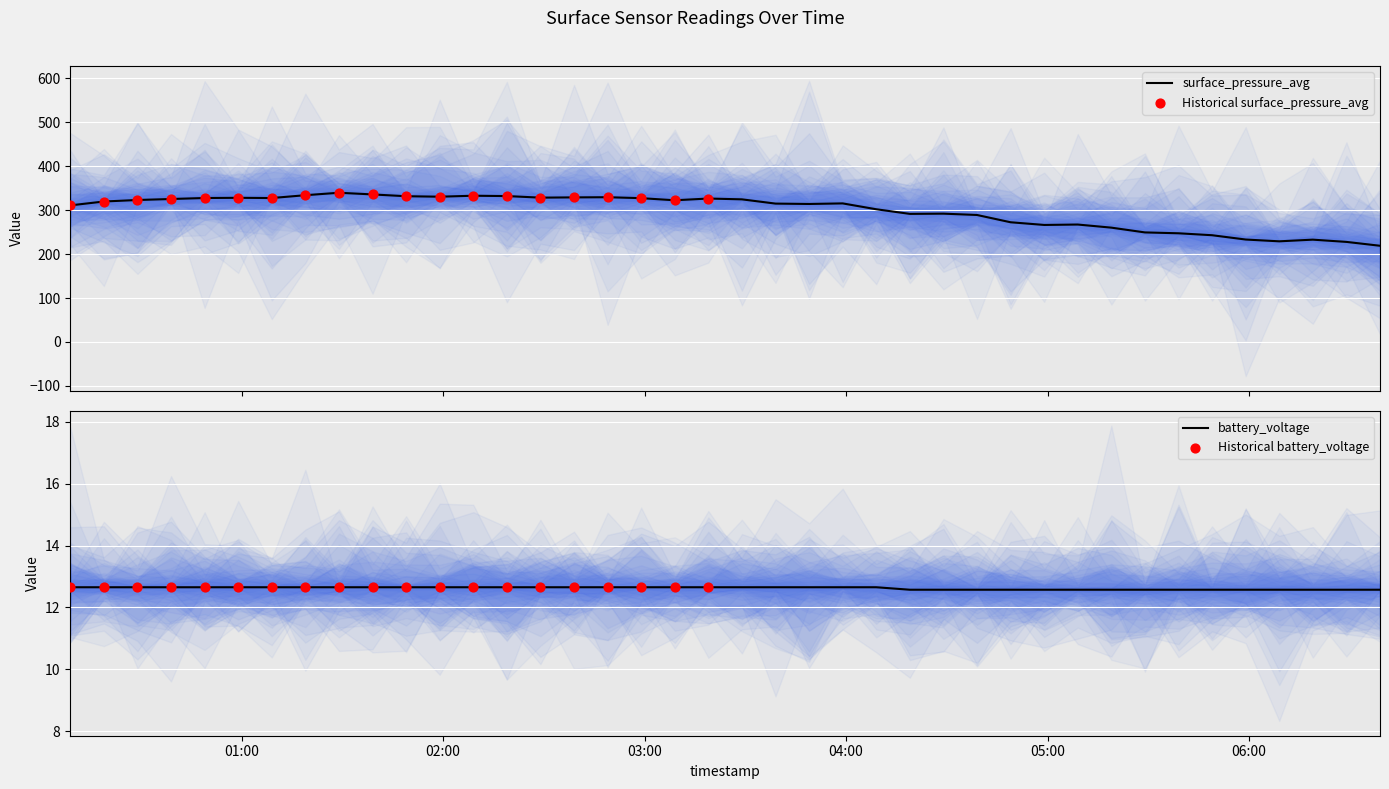

What is the total value across all series at 2023-02-09 00:39?

338.1